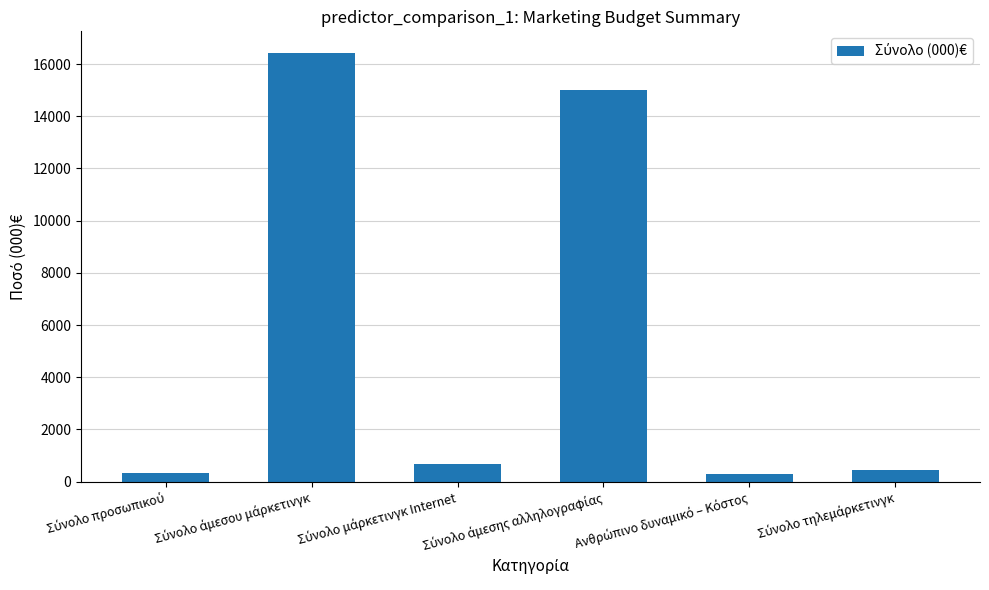

What is the average value?

5527.2